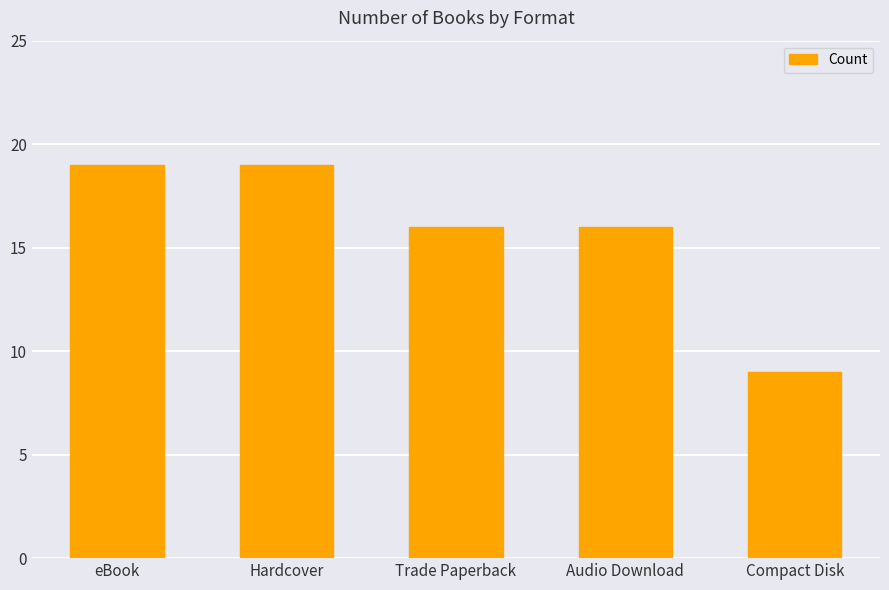

Which has a higher value, eBook or Compact Disk?

eBook